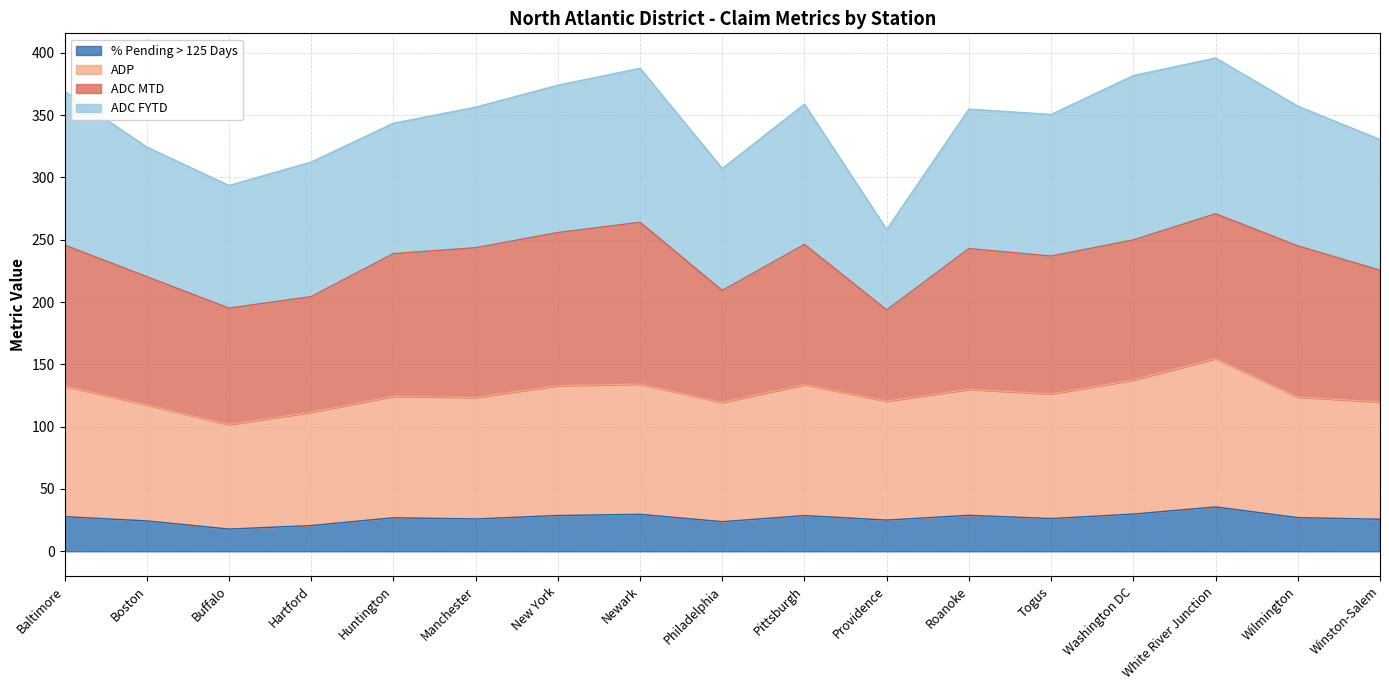

What is the lowest value of the % Pending > 125 Days series?

17.8